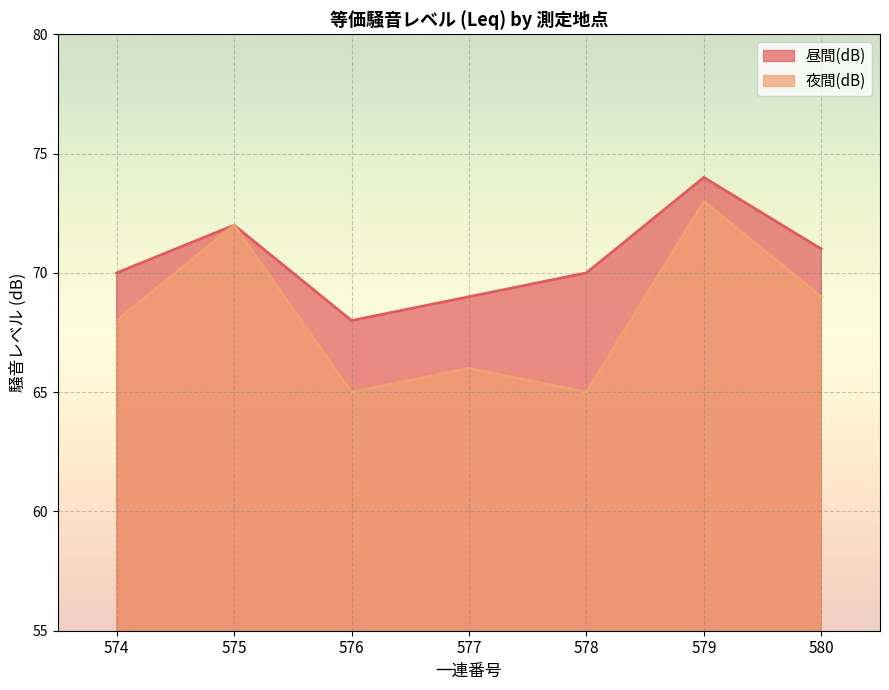

Which series has the widest spread of values?

夜間(dB)